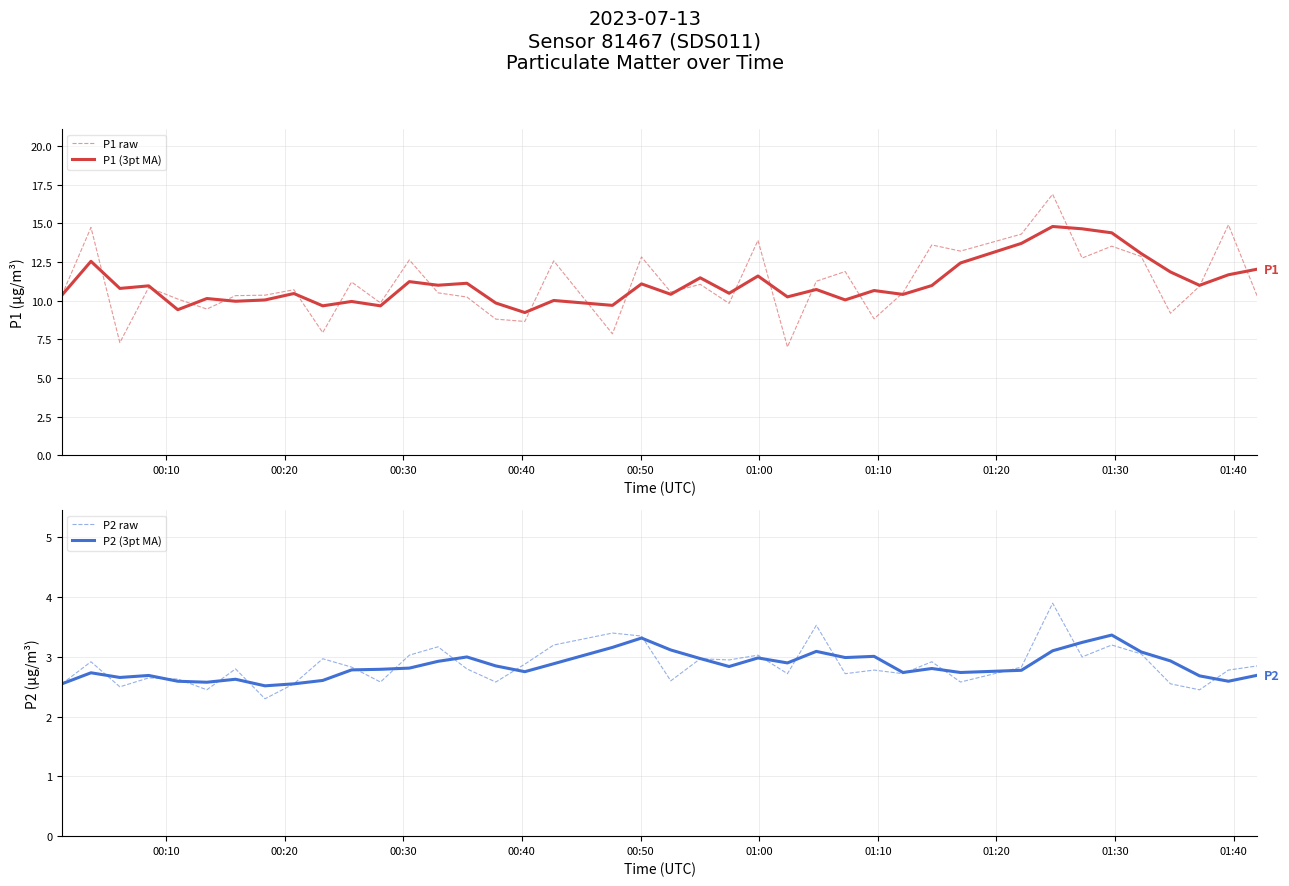

True or false: P2 (3pt MA) and P1 raw cross at least once.

False